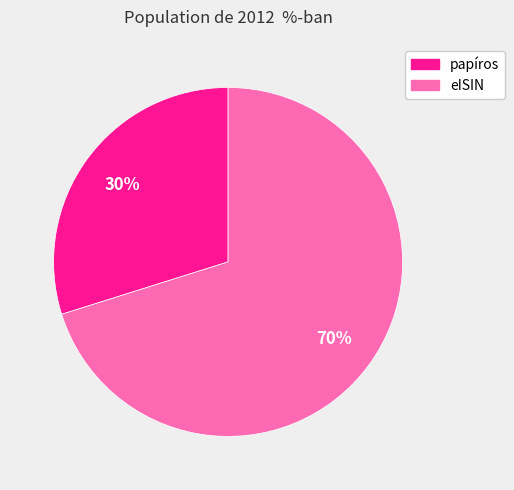

To the nearest percent, what portion does eISIN represent?

70%